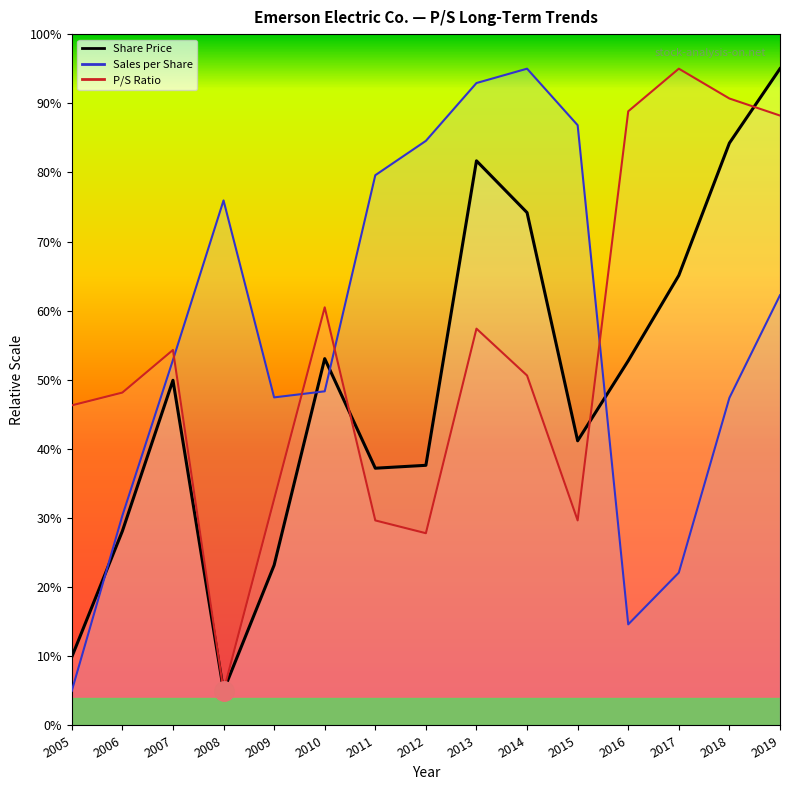

At which category is the sum across all series the highest?

2019